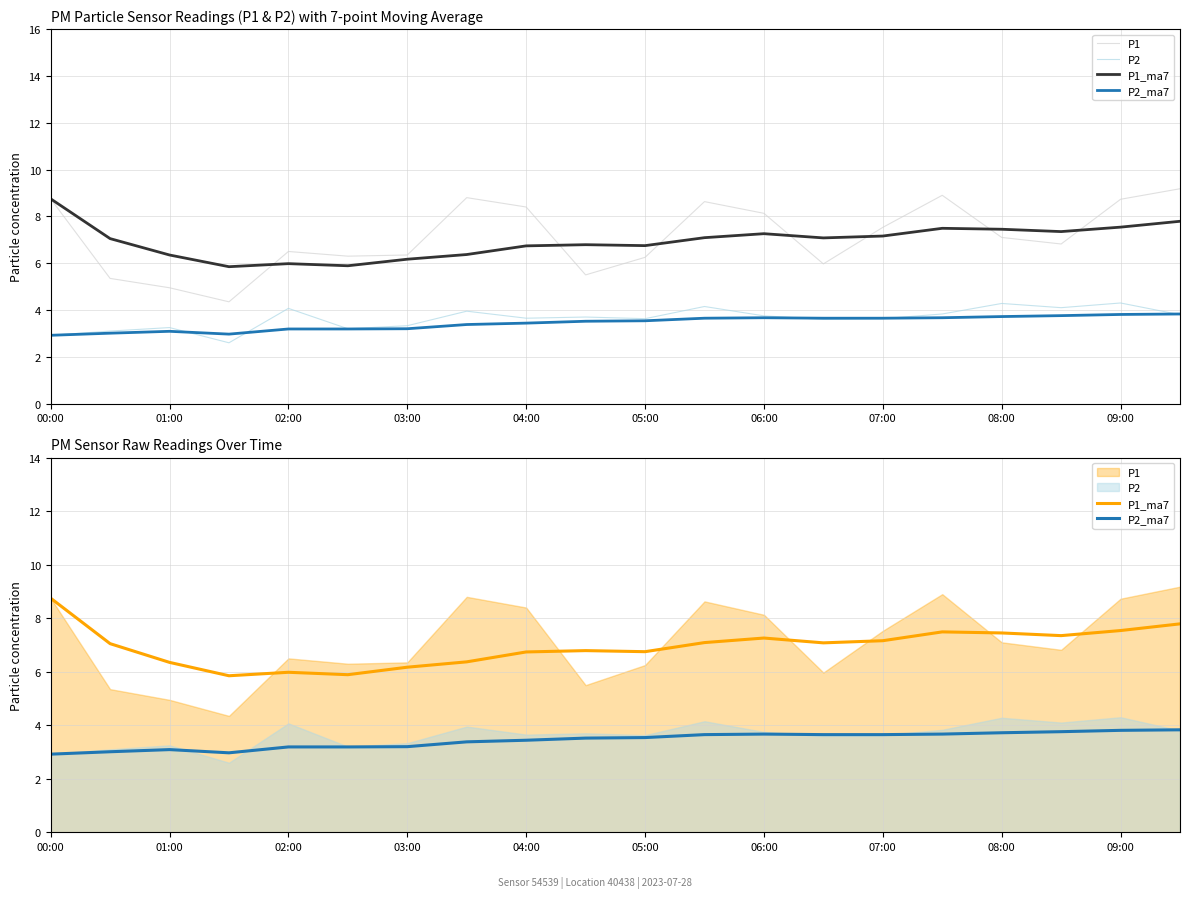

True or false: P1_ma7 has a value of 10.4 at 07:00.

False